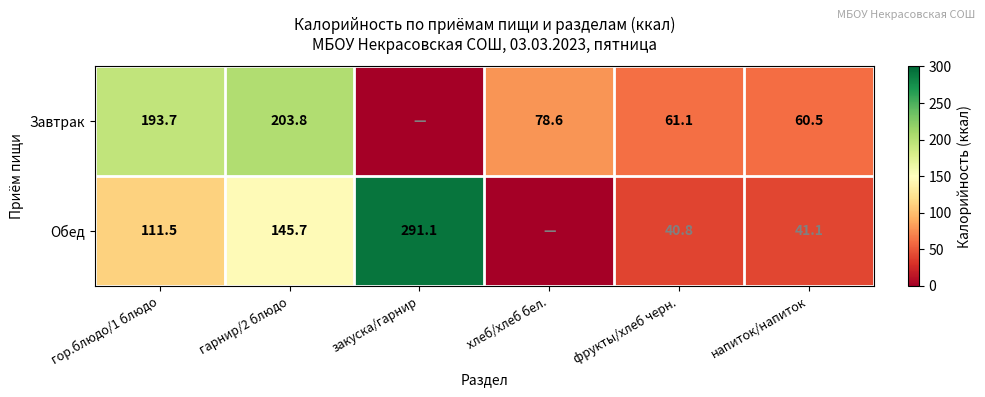

The value of Завтрак at гор.блюдо/1 блюдо is 294.2. True or false?

False